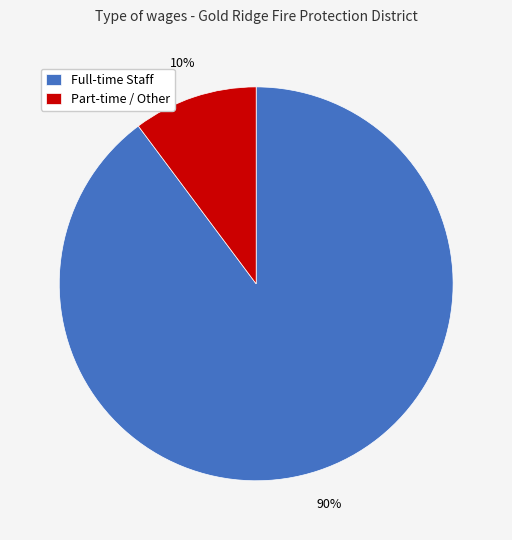

To the nearest percent, what percentage of the pie is Full-time Staff?

90%